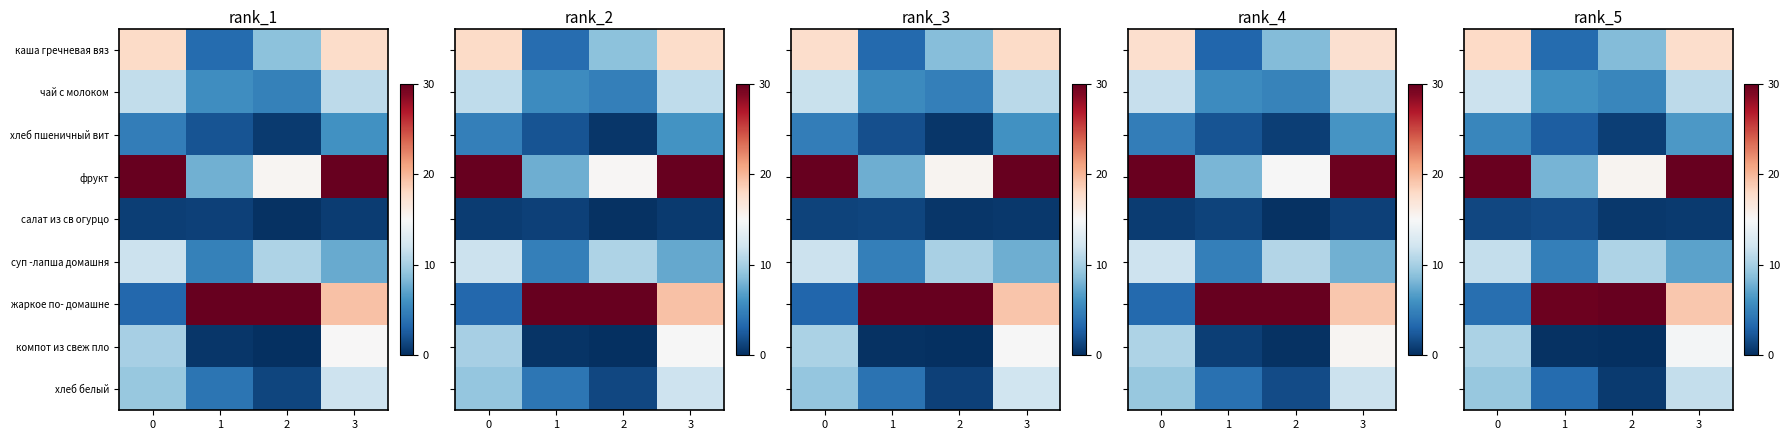

Which category has the lowest value across all series?

2